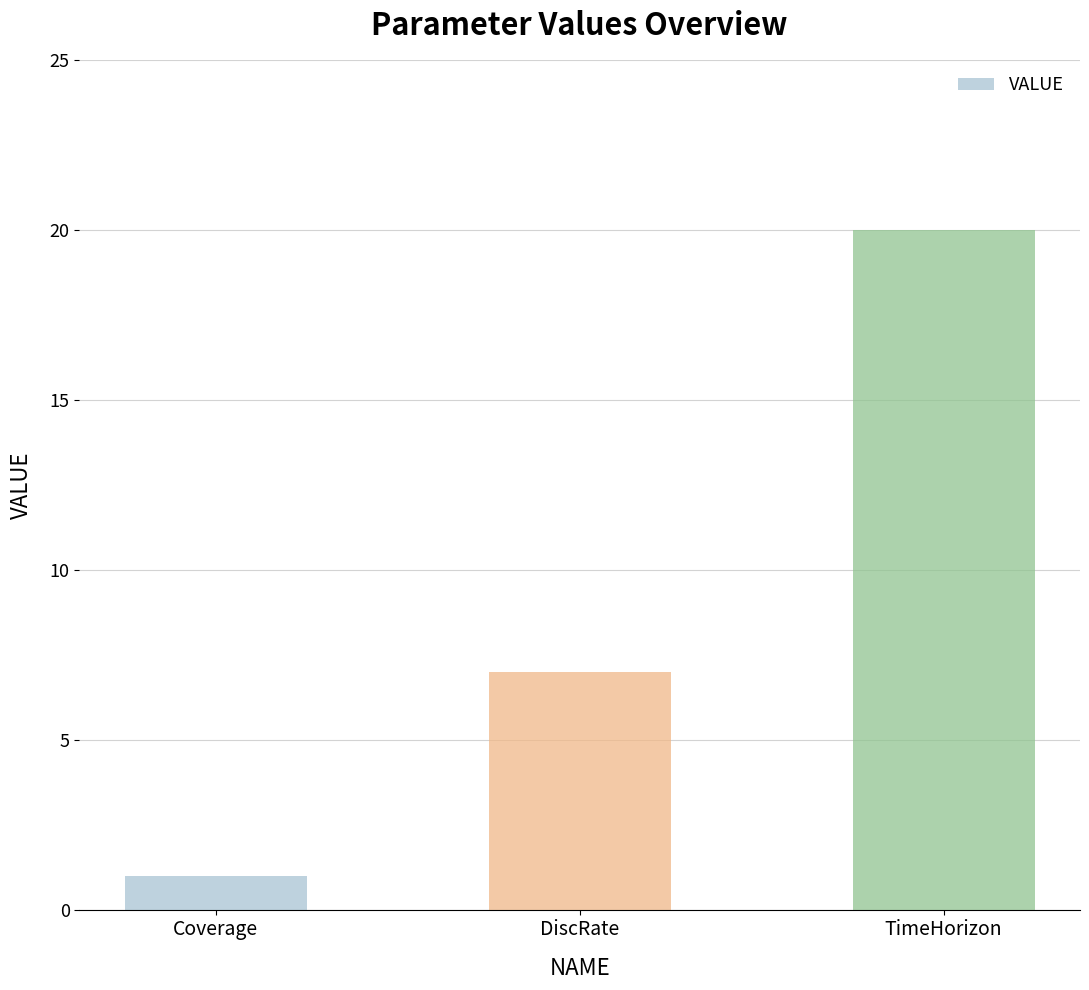

What is the label of the 1st bar from the right?

TimeHorizon